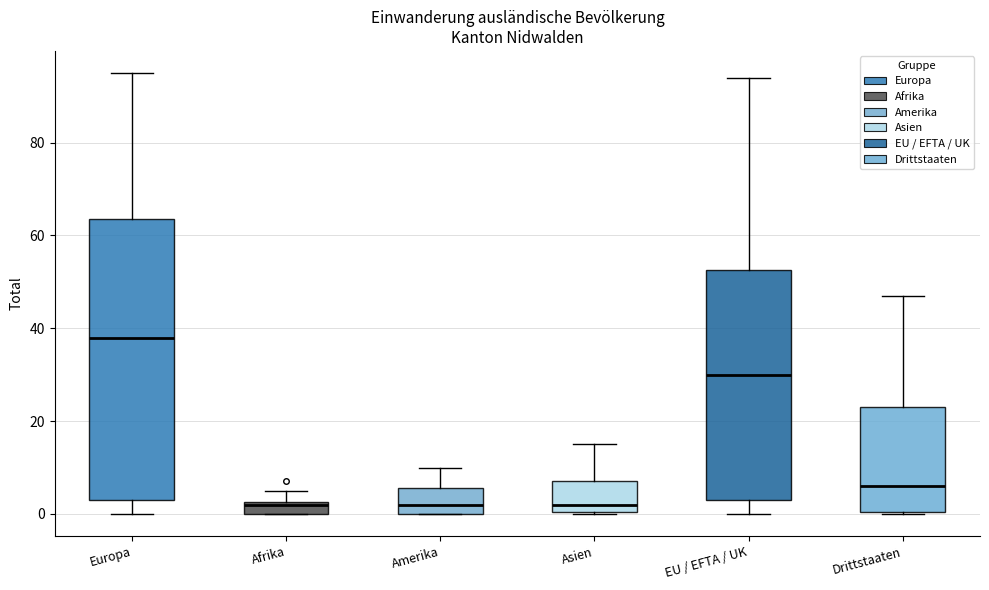

Where does the median line of the box for Drittstaaten sit on the y-axis? The values are not printed on the chart, so give them approximately, as read against the axis.

6